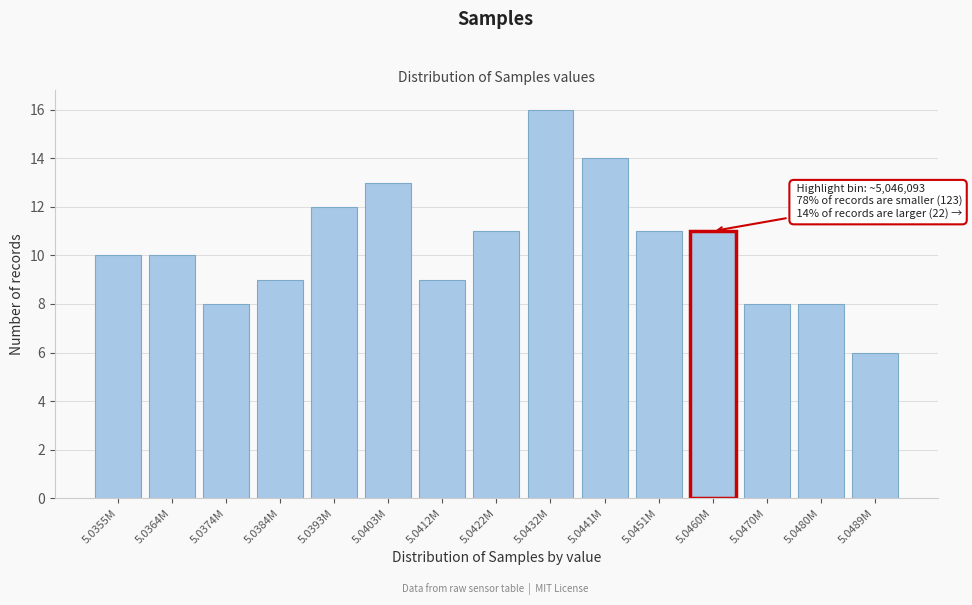

Reading left to right, list all the values displayed in this chart.

5.0355M=10	5.0364M=10	5.0374M=8	5.0384M=9	5.0393M=12	5.0403M=13	5.0412M=9	5.0422M=11	5.0432M=16	5.0441M=14	5.0451M=11	5.0460M=11	5.0470M=8	5.0480M=8	5.0489M=6